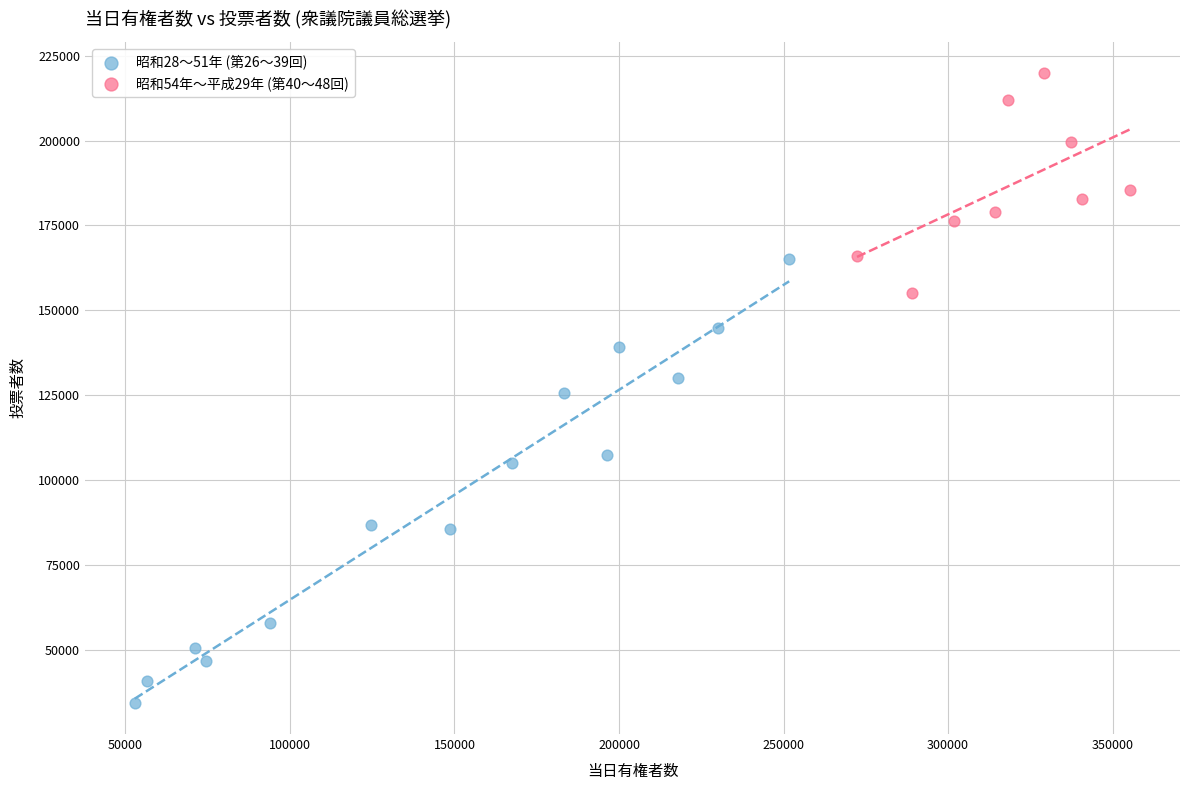

Which series reaches the maximum Y coordinate?

昭和54年〜平成29年 (第40〜48回)